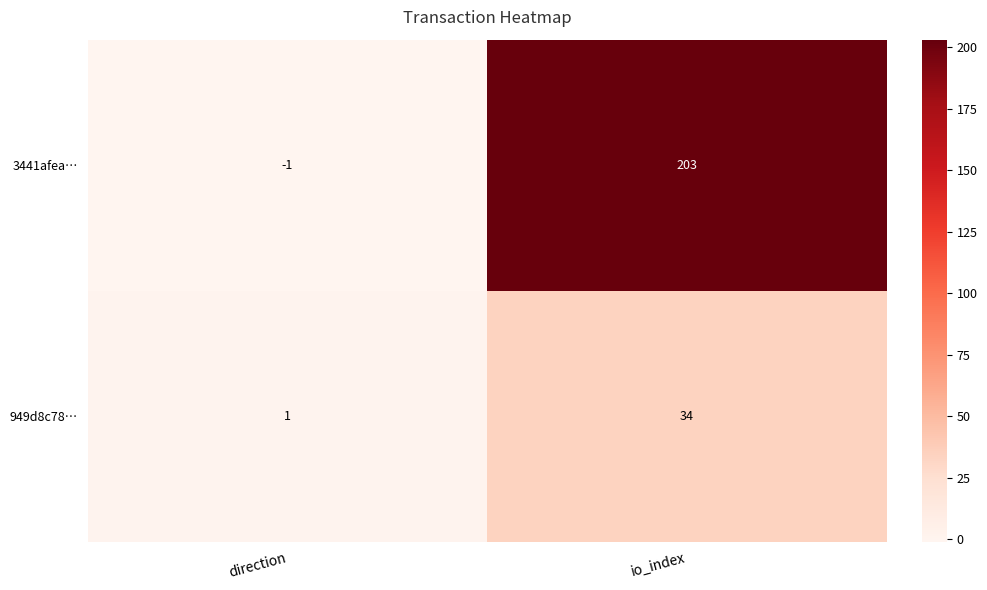

Rank the series by their average value, from lowest to highest.

949d8c78…, 3441afea…